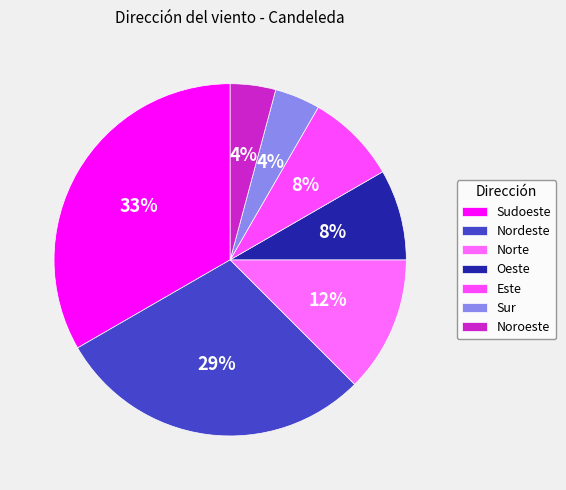

What percentage is the Norte slice, to the nearest percent?

12%